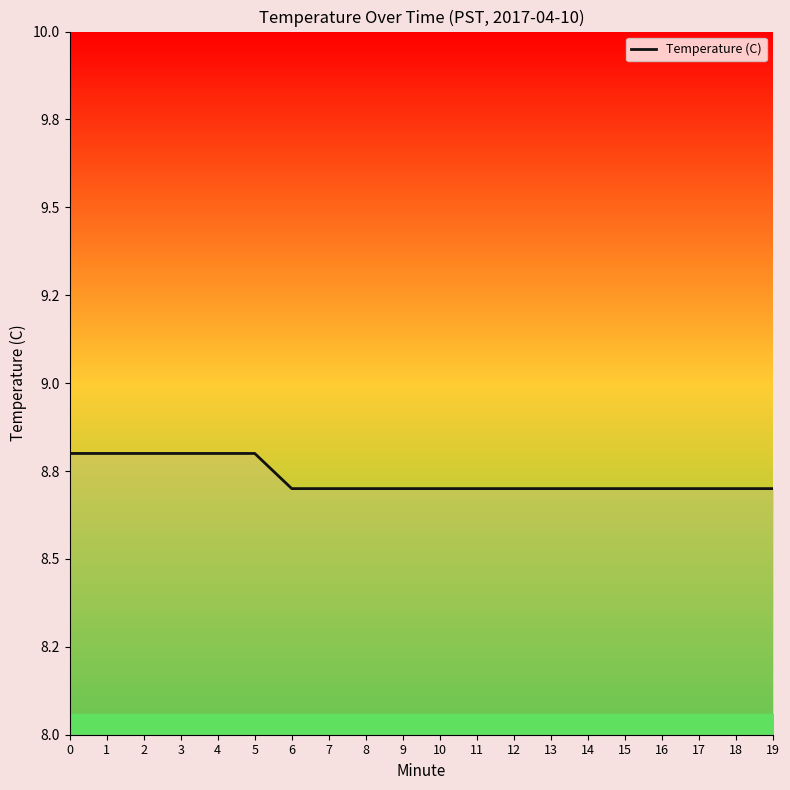

True or false: the data shows 8.8 at 2.

True